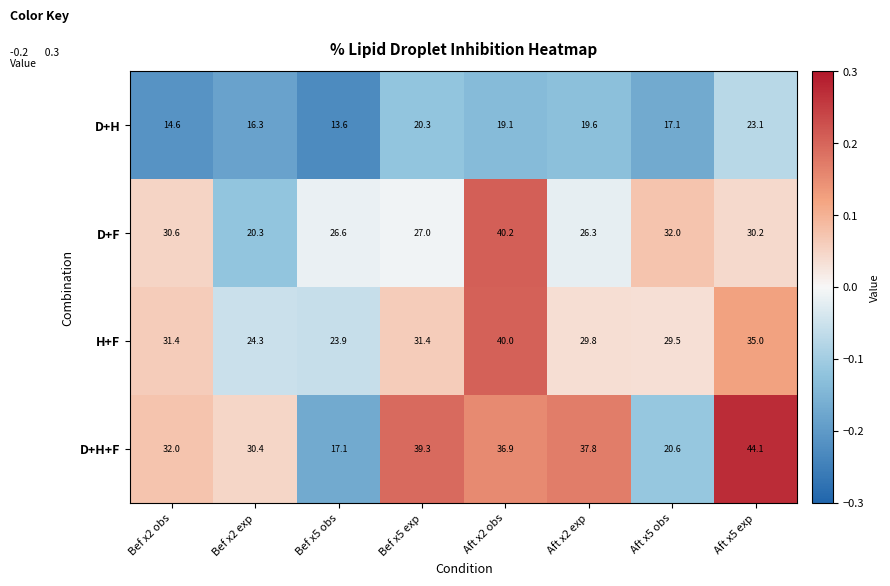

What is the difference between the maximum and second lowest values in the D+F series?

13.9